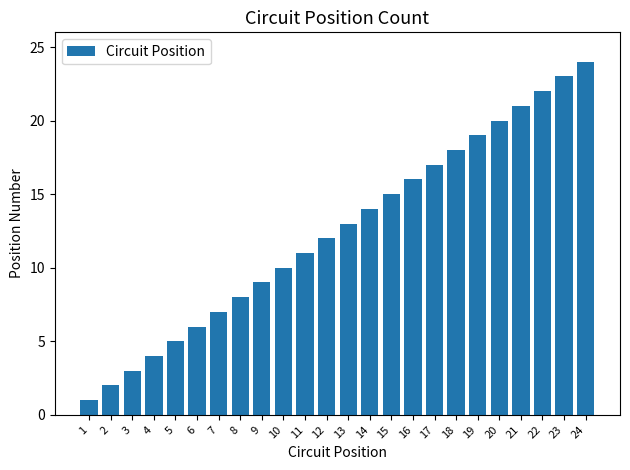

What is the value of the 24th bar from the left?

24